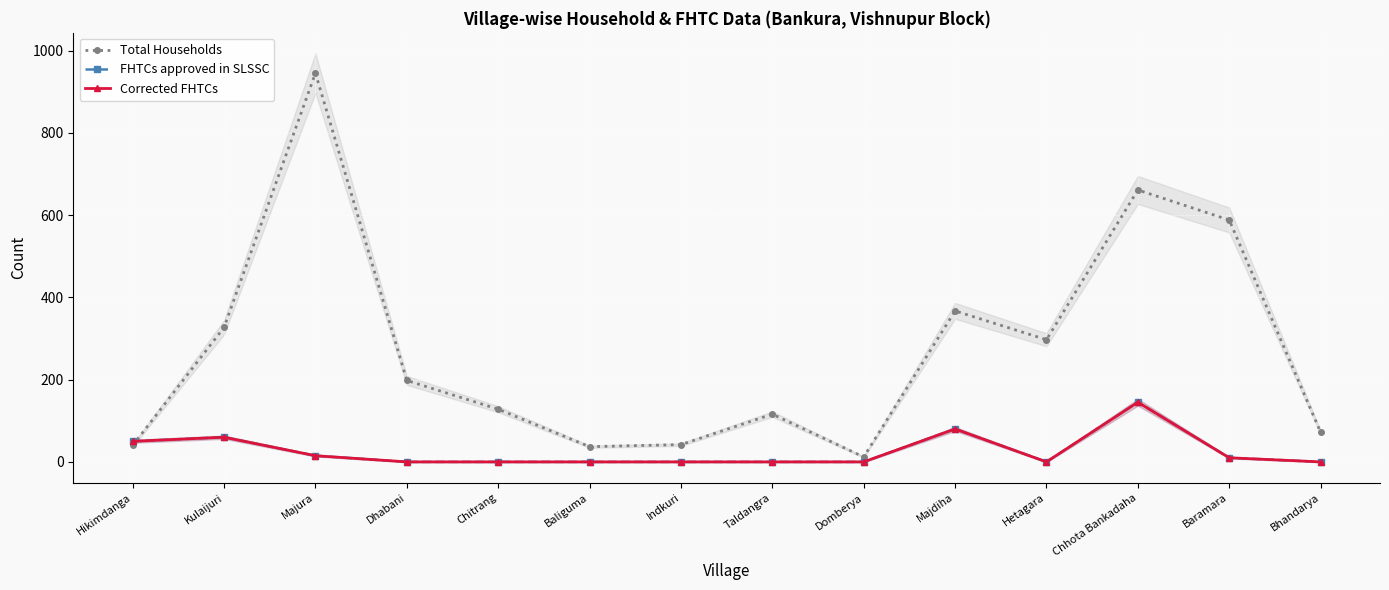

True or false: FHTCs approved in SLSSC has a value of 258 at Chhota Bankadaha.

False